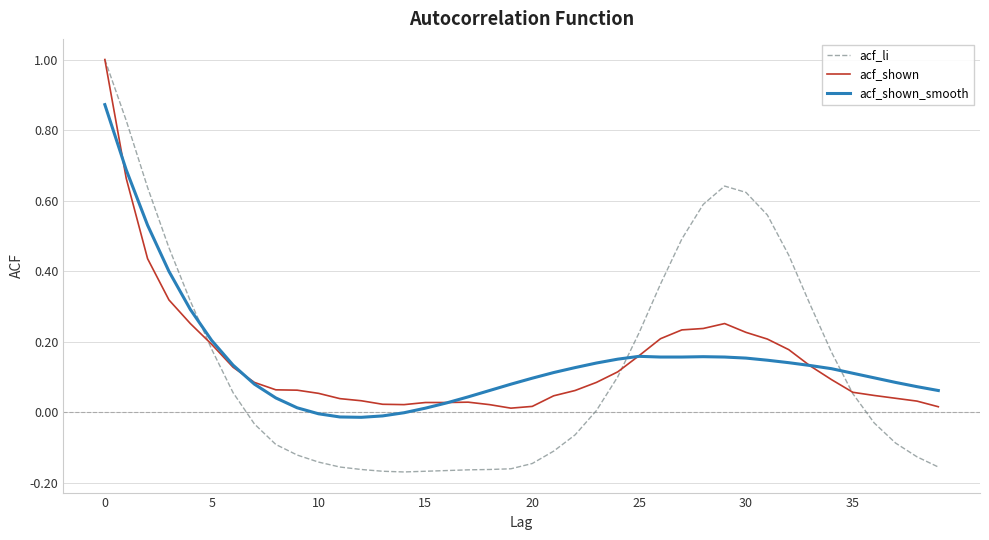

What are all the series names shown in the legend?

acf_li, acf_shown, acf_shown_smooth